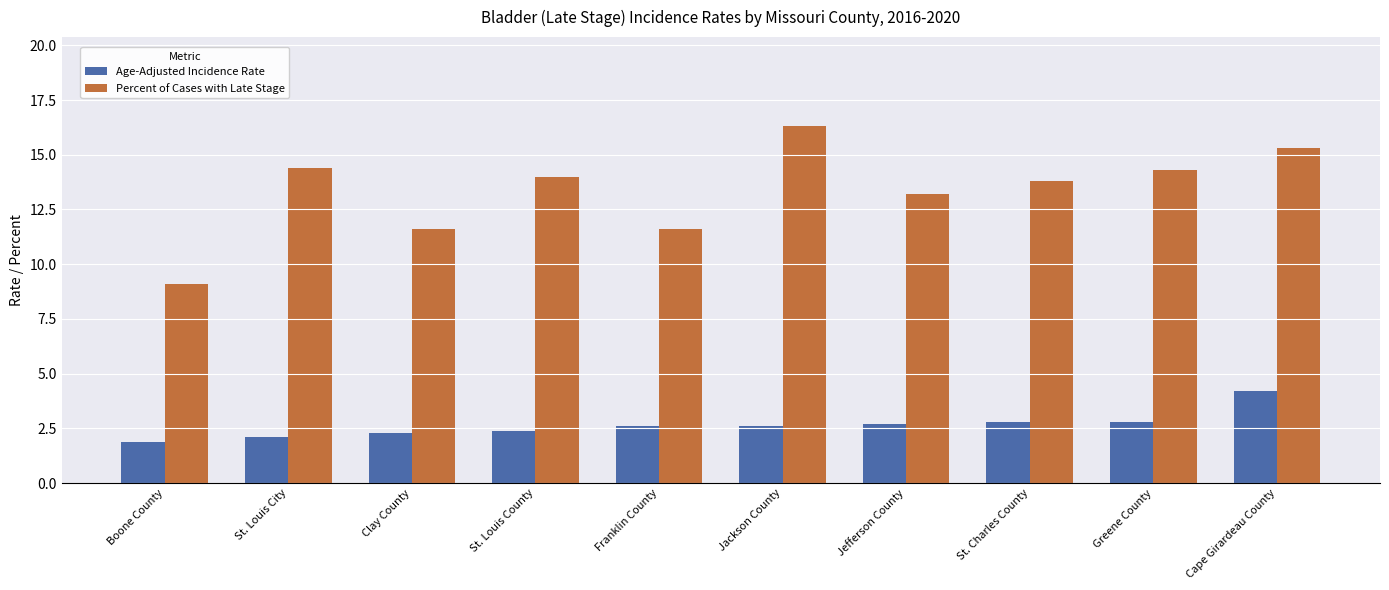

What is the difference between the second highest and minimum values in the Age-Adjusted Incidence Rate series?

0.9